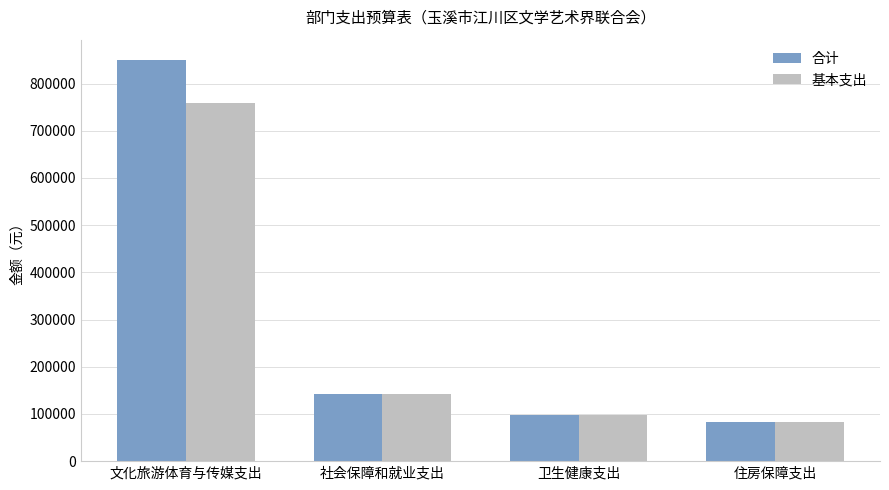

Which series has the widest spread of values?

合计